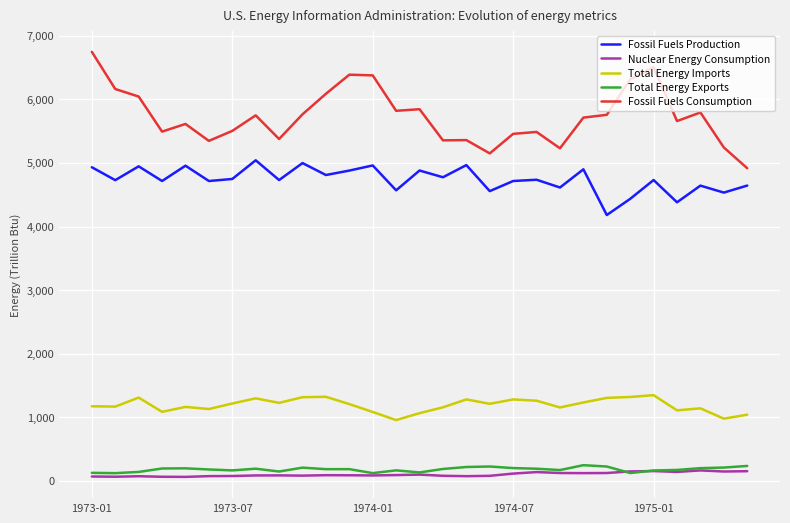

How many lines are shown in the chart?

5